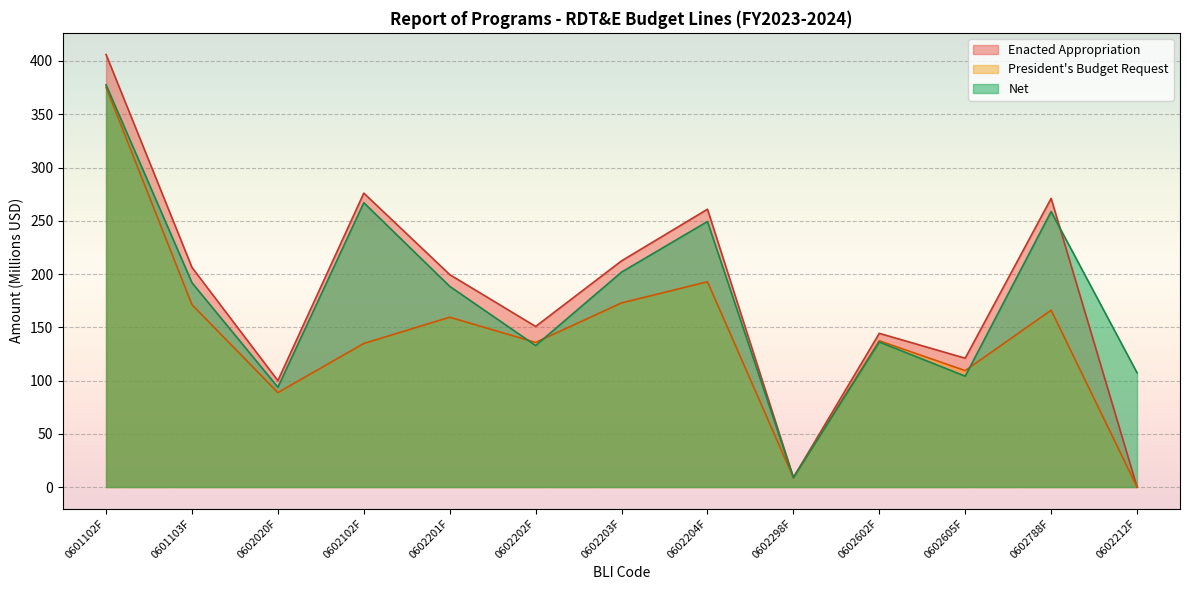

Where do Net and Presidents Budget Request first cross each other?

0602201F and 0602202F